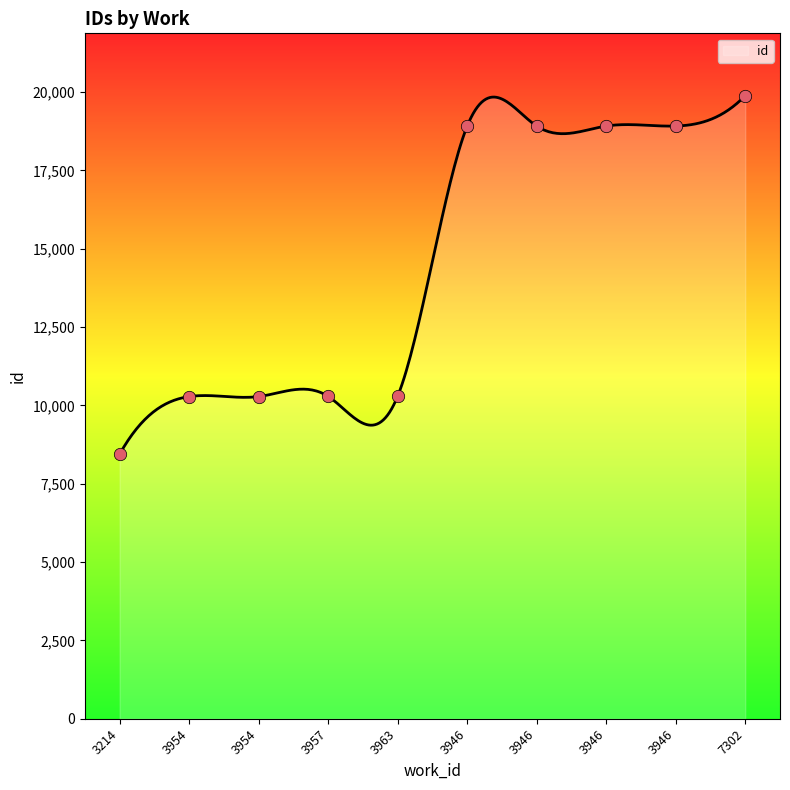

What is the change in value from 3954 to 3946?

+8633